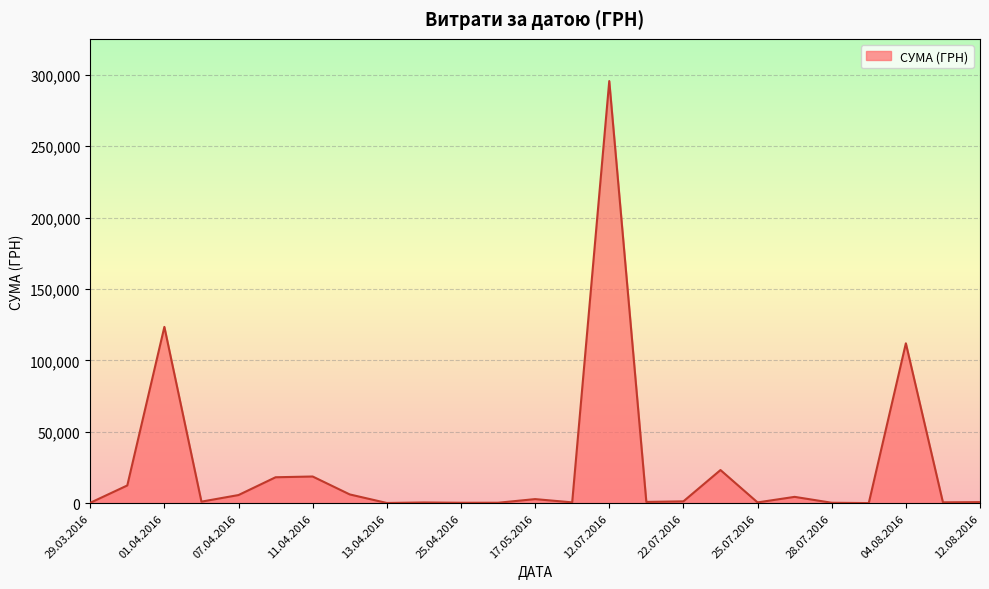

What is the sum of all values?

630977.9